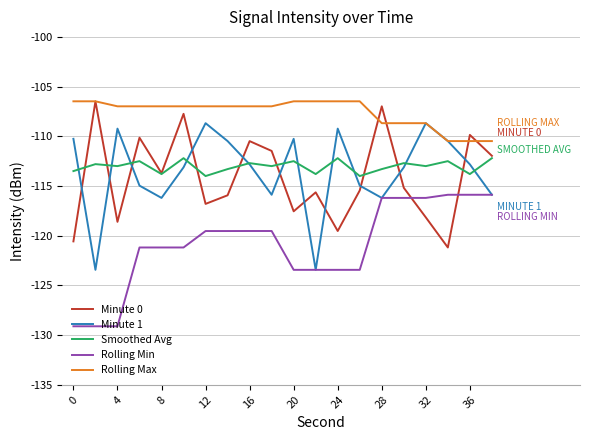

How many distinct data groups are displayed?

5